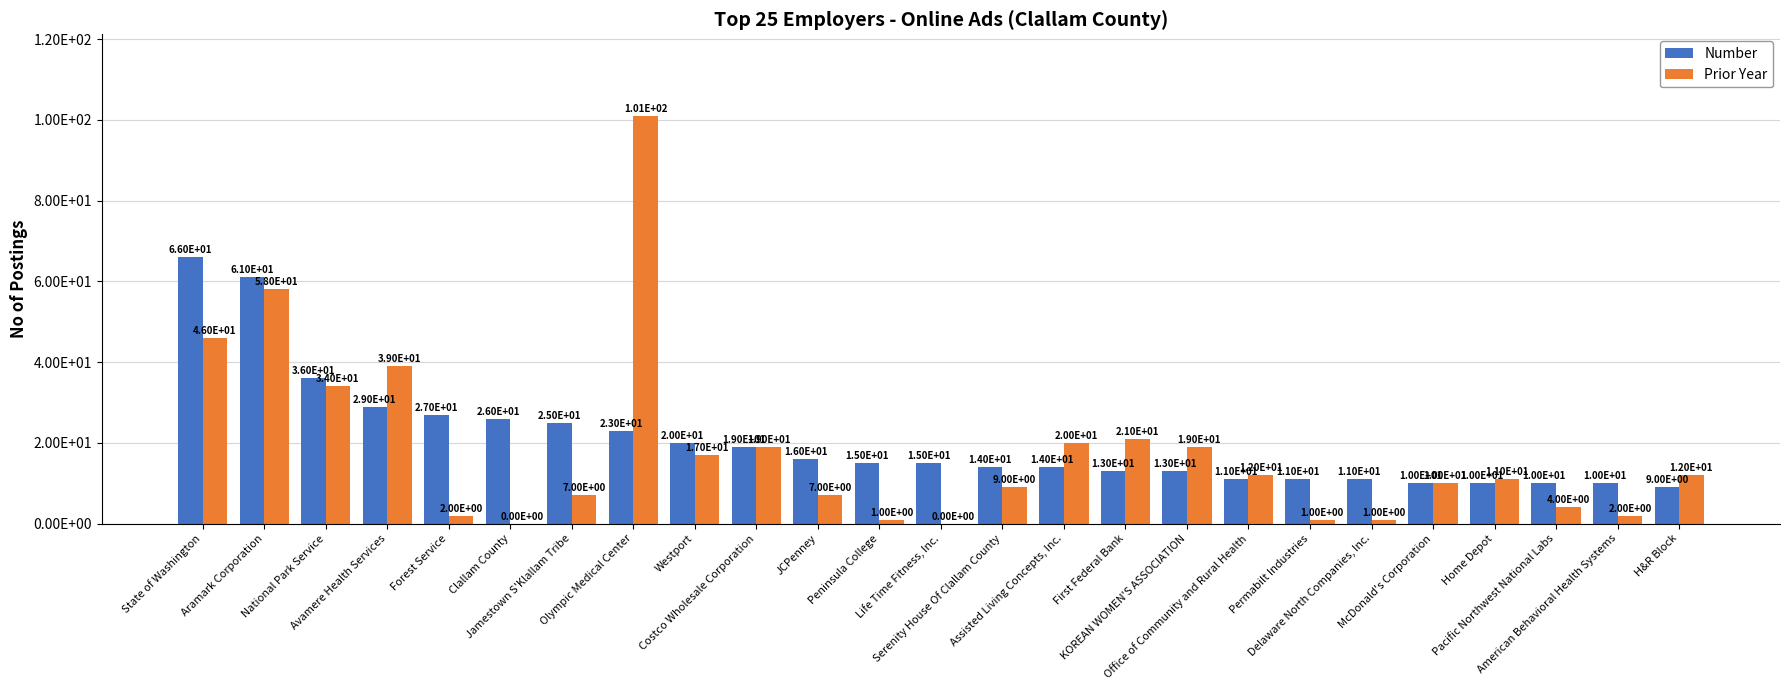

What are all the series names shown in the legend?

Number, Prior Year